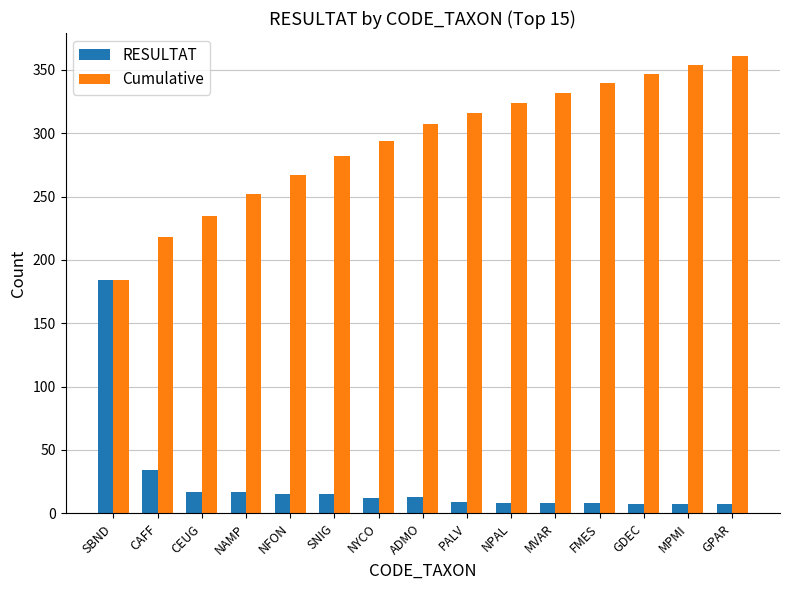

What is the average value of the RESULTAT series?

24